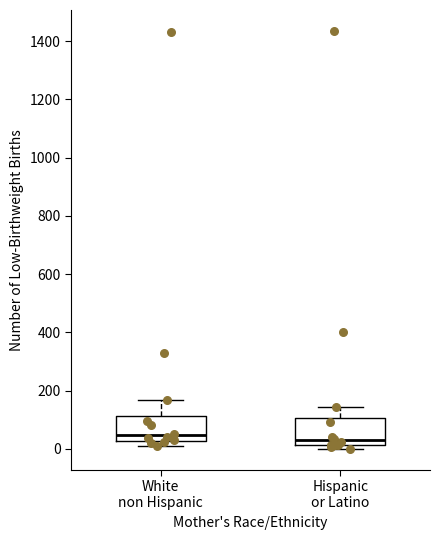

Where is the lower edge of the box for White non Hispanic on the y-axis? The values are not printed on the chart, so give them approximately, as read against the axis.

20